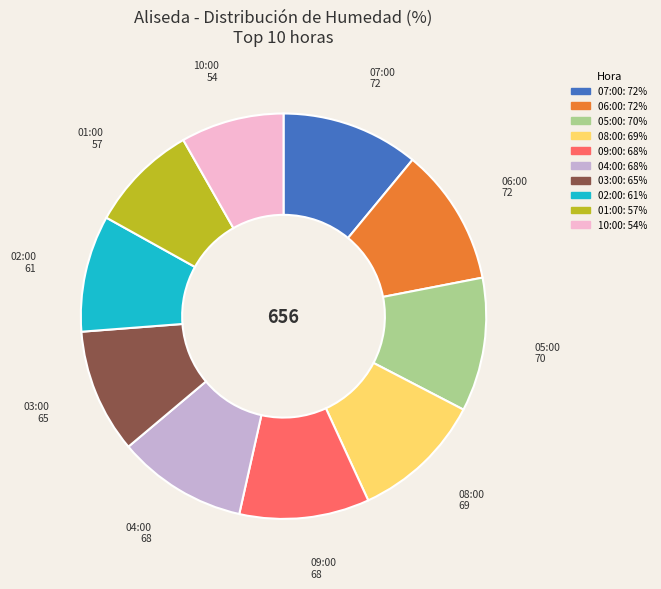

Is there a majority slice in this chart?

No